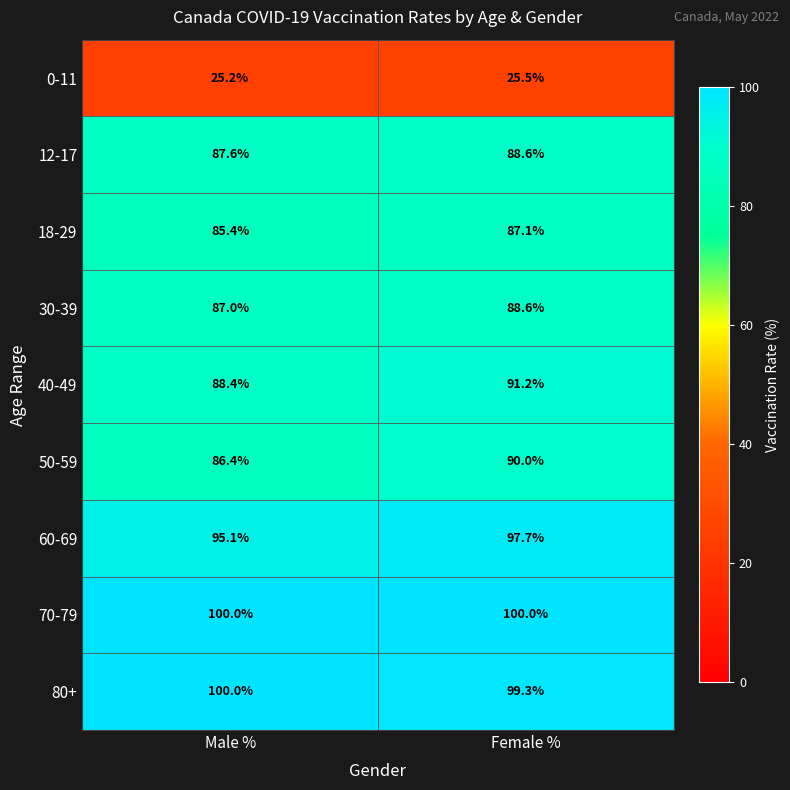

Reading right to left, transcribe all the data shown in this chart.

0-11: Female %=25.5	Male %=25.2
12-17: Female %=88.6	Male %=87.6
18-29: Female %=87.1	Male %=85.4
30-39: Female %=88.6	Male %=87.0
40-49: Female %=91.2	Male %=88.4
50-59: Female %=90.0	Male %=86.4
60-69: Female %=97.7	Male %=95.1
70-79: Female %=100.0	Male %=100.0
80+: Female %=99.3	Male %=100.0